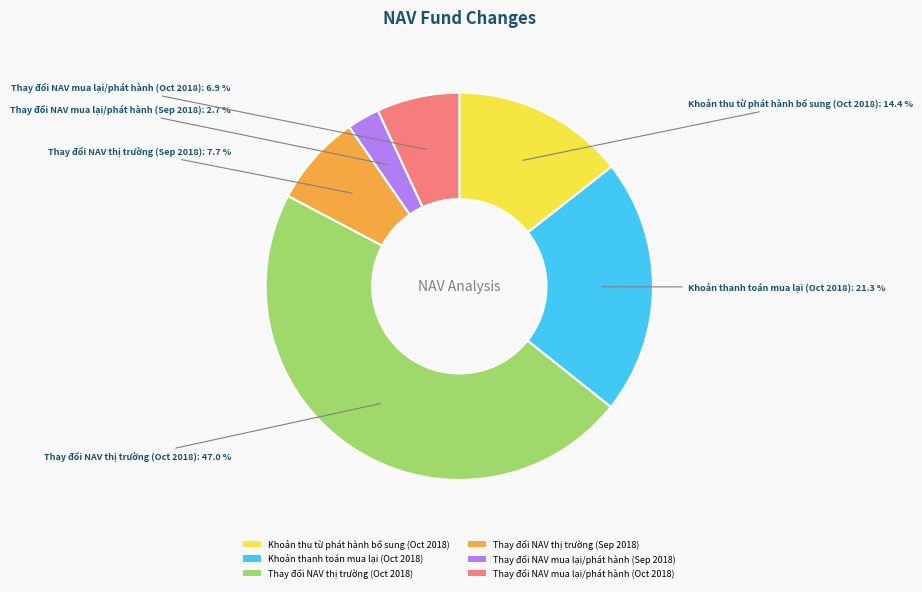

To the nearest percent, what portion does Thay đổi NAV thị trường (Sep 2018) represent?

8%